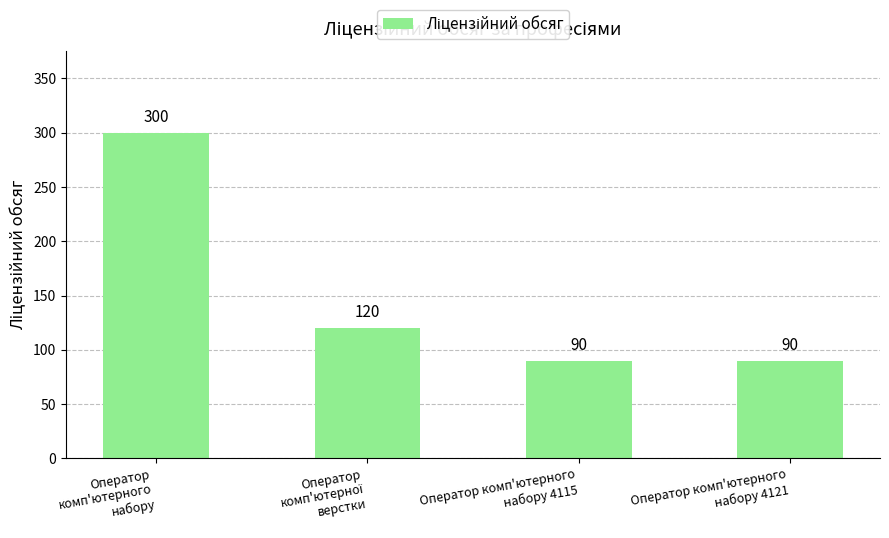

Are the bars grouped side by side (vs. stacked)?

No